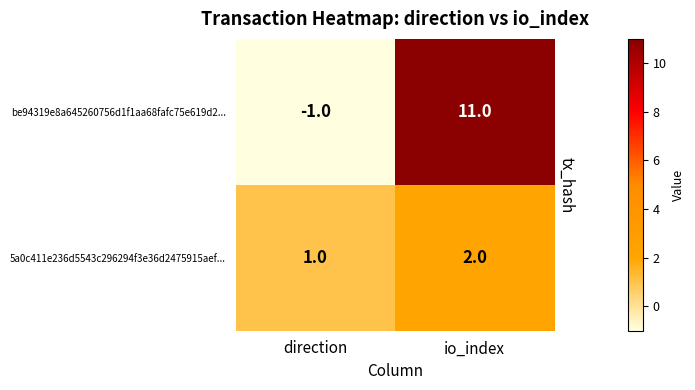

What is the smallest value displayed?

-1